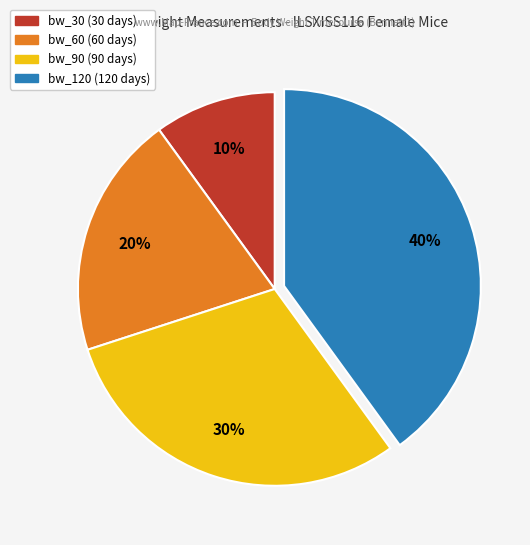

Approximately how many times larger is the value at bw_120 (120 days) compared to bw_60 (60 days)?

2.0